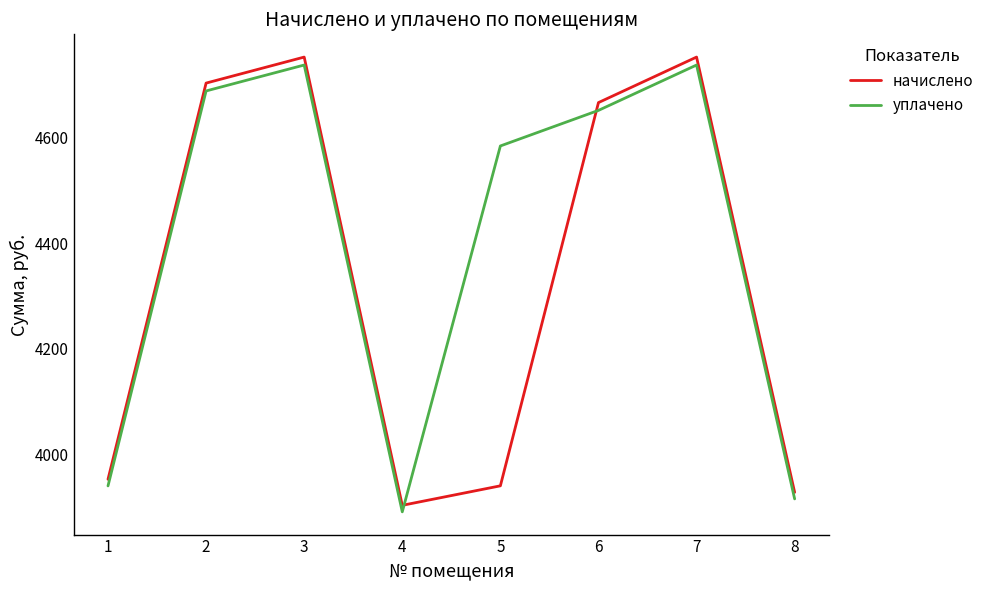

Reading left to right, what are all the values shown in this chart?

начислено: 3952.2	4703.2	4752.5	3902.9	3939.8	4666.2	4752.5	3927.5
уплачено: 3939.7	4688.3	4737.4	3890.5	4584.0	4651.4	4737.4	3915.0